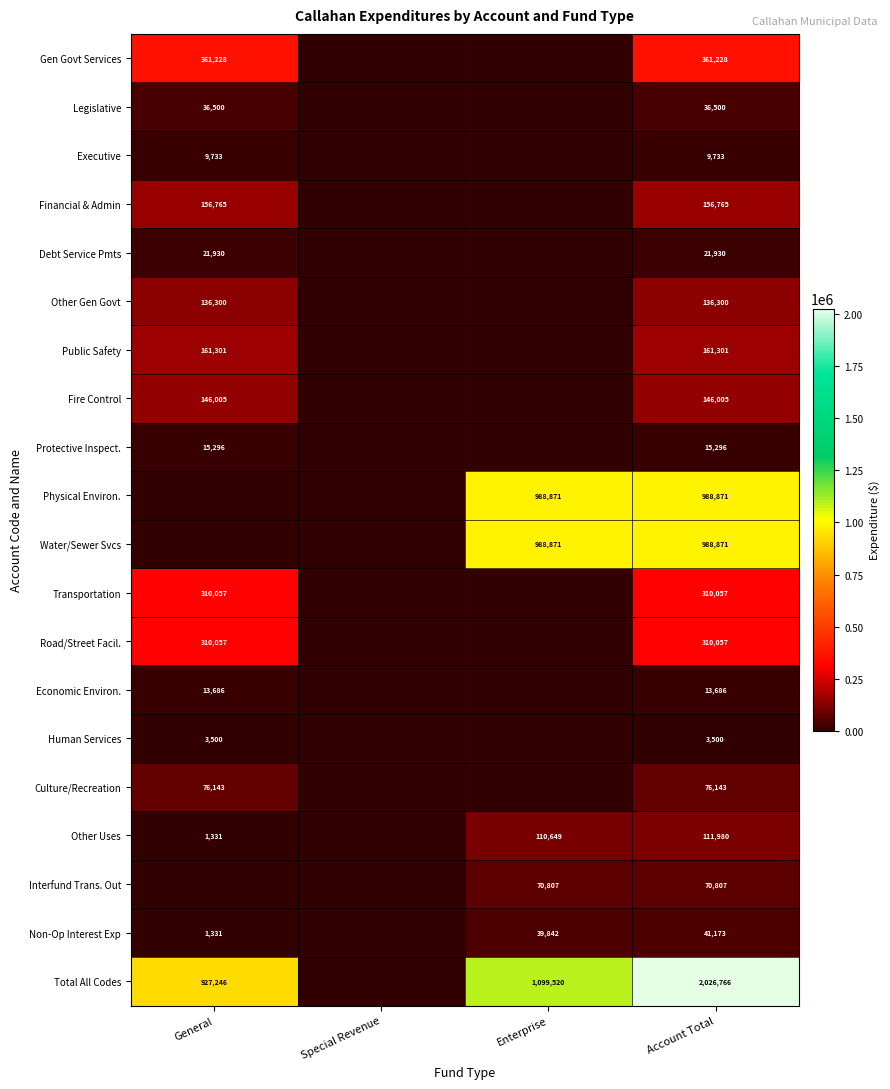

True or false: Non-Op Interest Exp has a value of 597 at General.

False